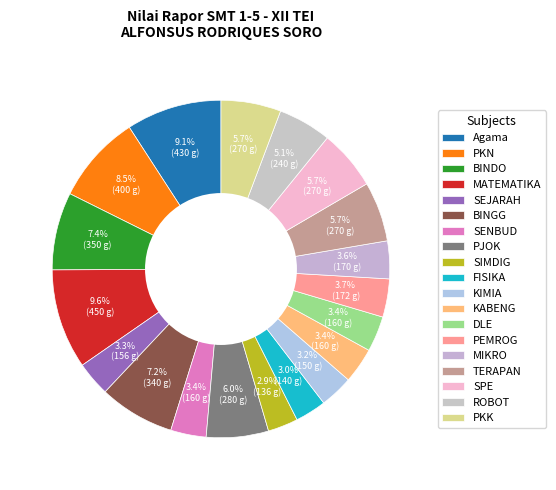

To the nearest percent, what percentage of the pie is SEJARAH?

3%